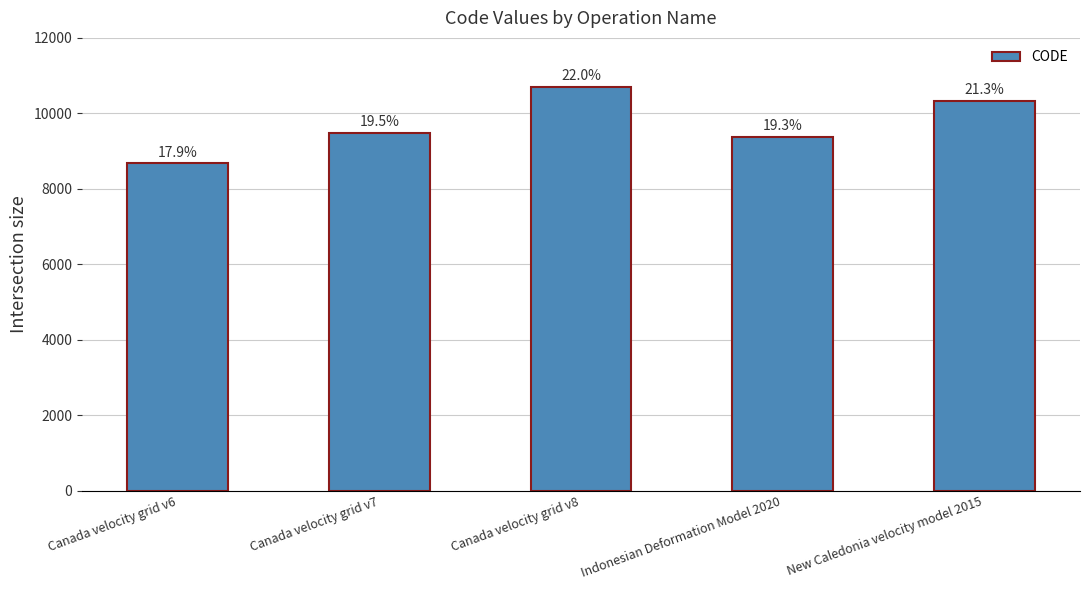

What is the label of the 2nd bar from the left?

Canada velocity grid v7